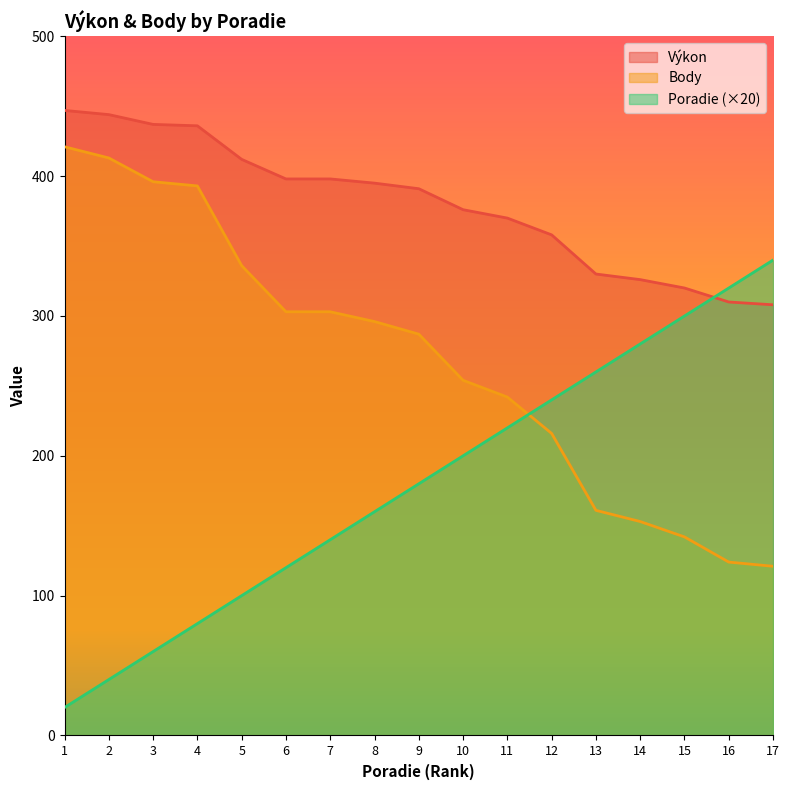

Between 1 and 11, which is larger?

1